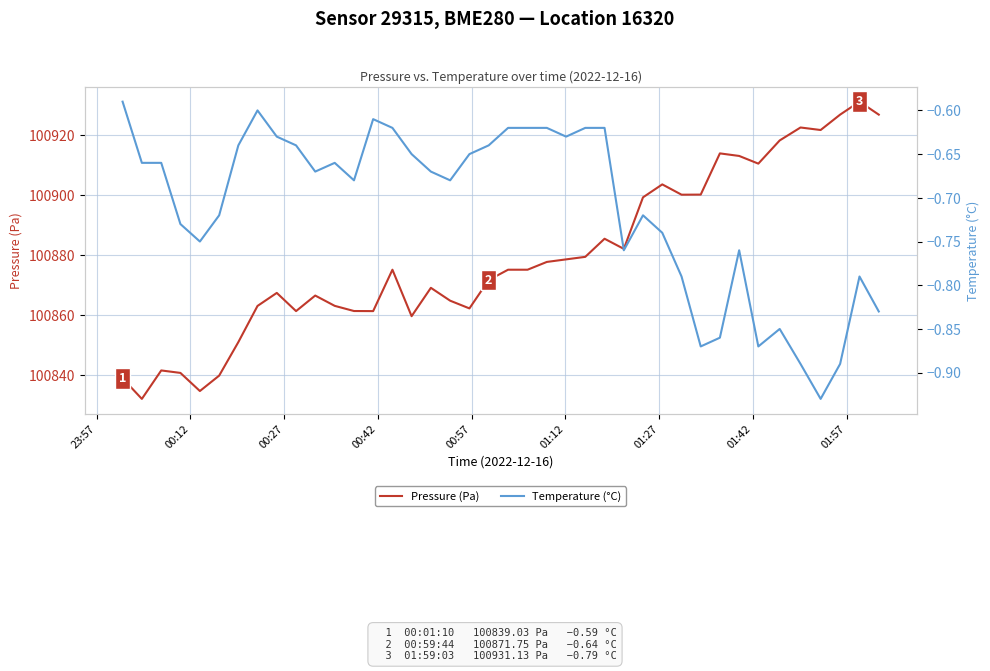

What value does the Pressure (Pa) series have at 23:57?

100839.0